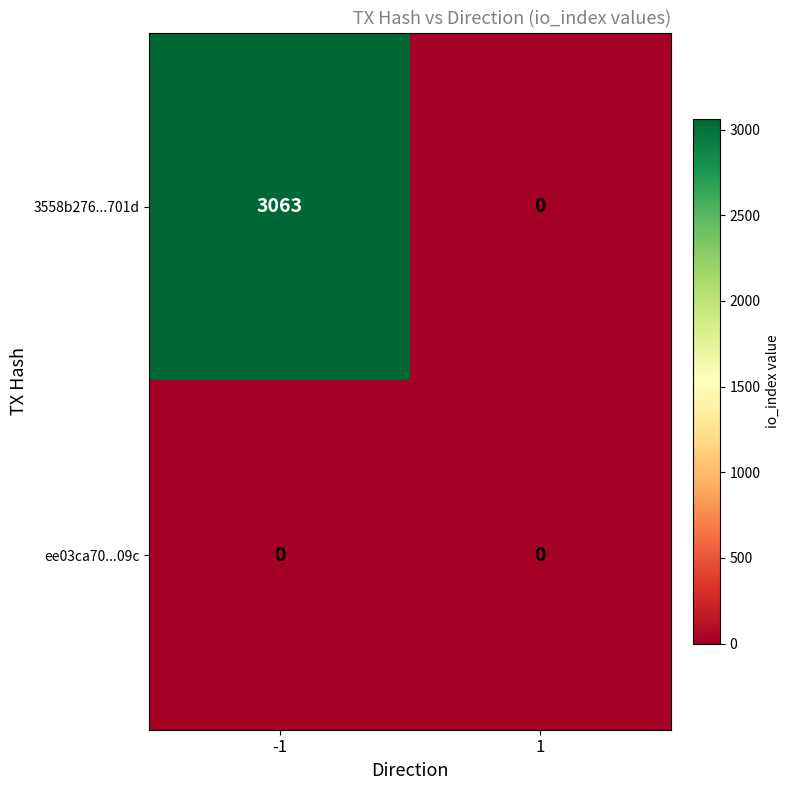

The value of 3558b276...701d at -1 is 1164. True or false?

False